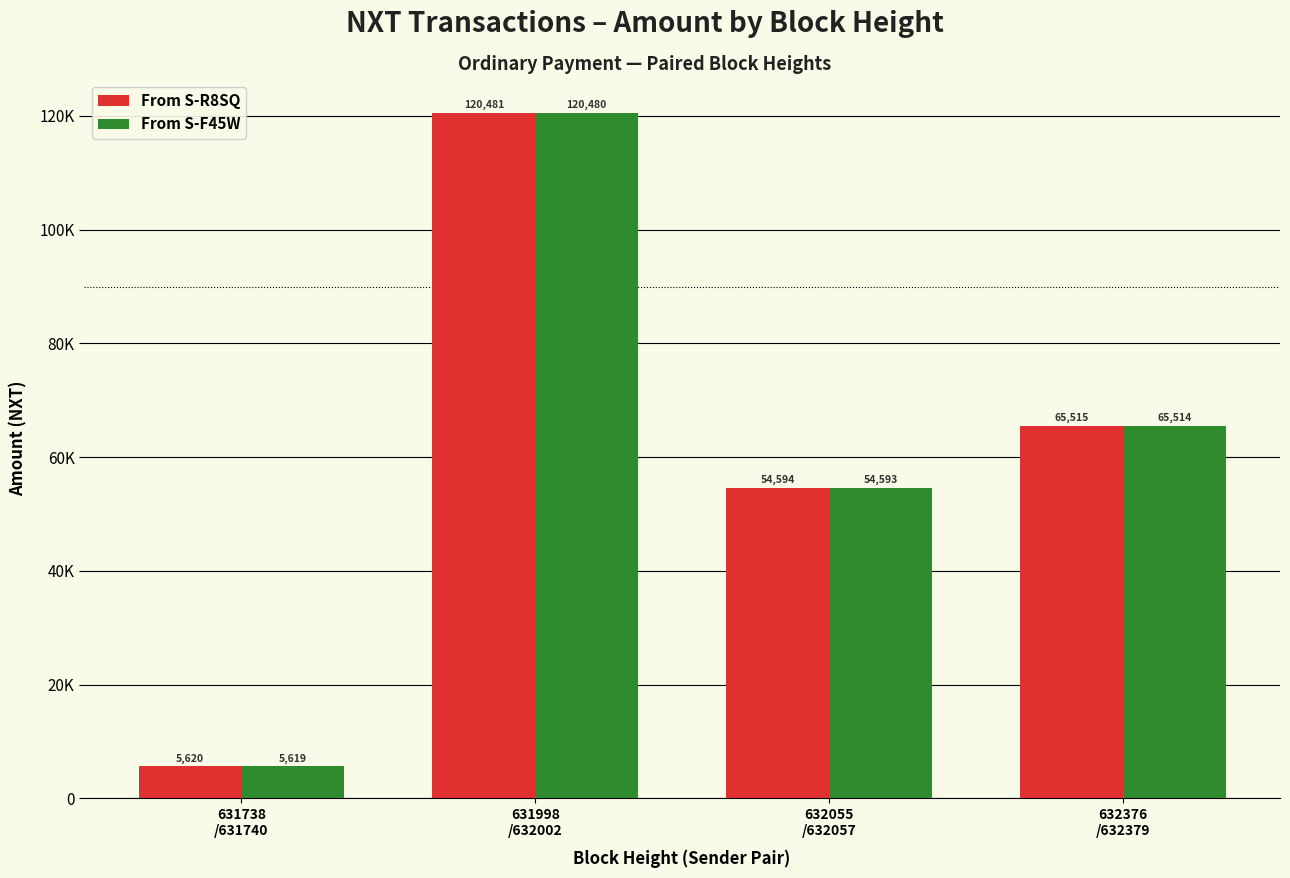

True or false: From S-F45W has a value of 65514.0 at 632376
/632379.

True